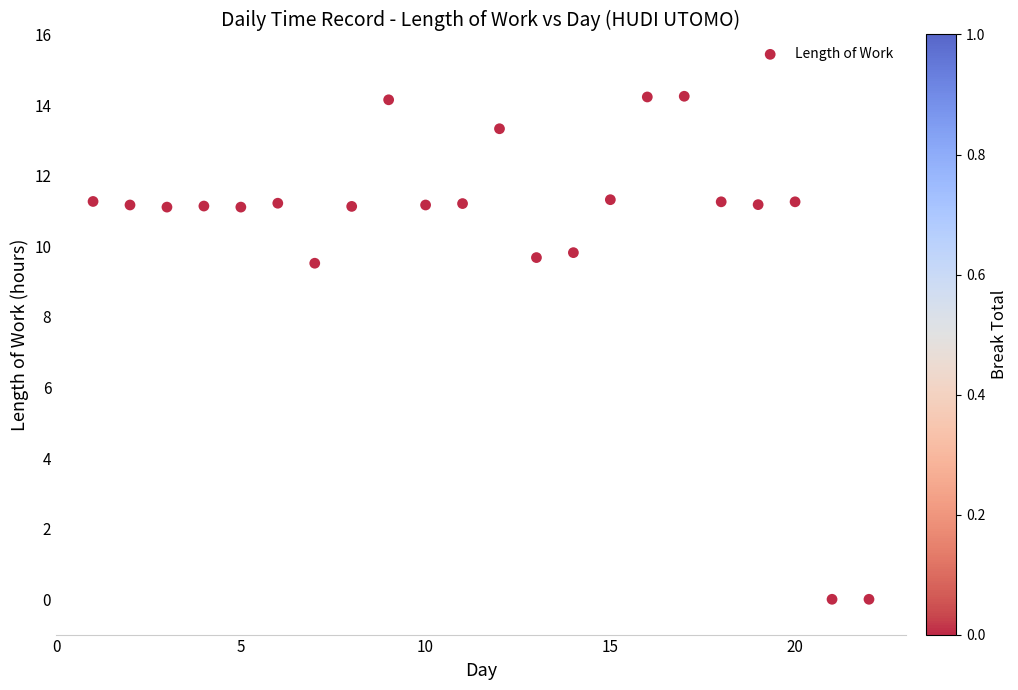

What is the range of X values (max minus min)?

21.0